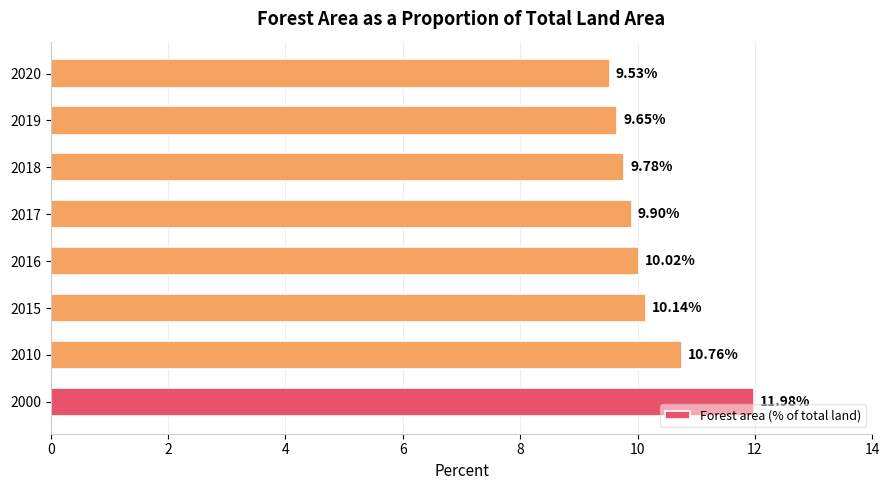

What is the average value?

10.2